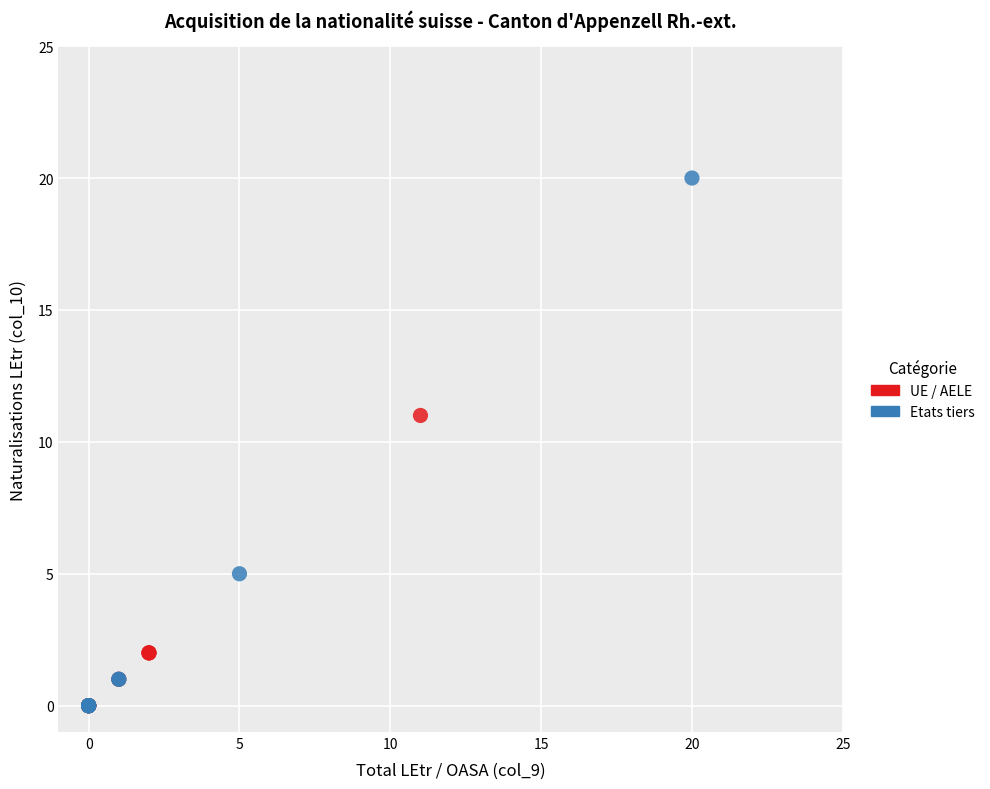

Which series reaches the maximum Y coordinate?

Etats tiers